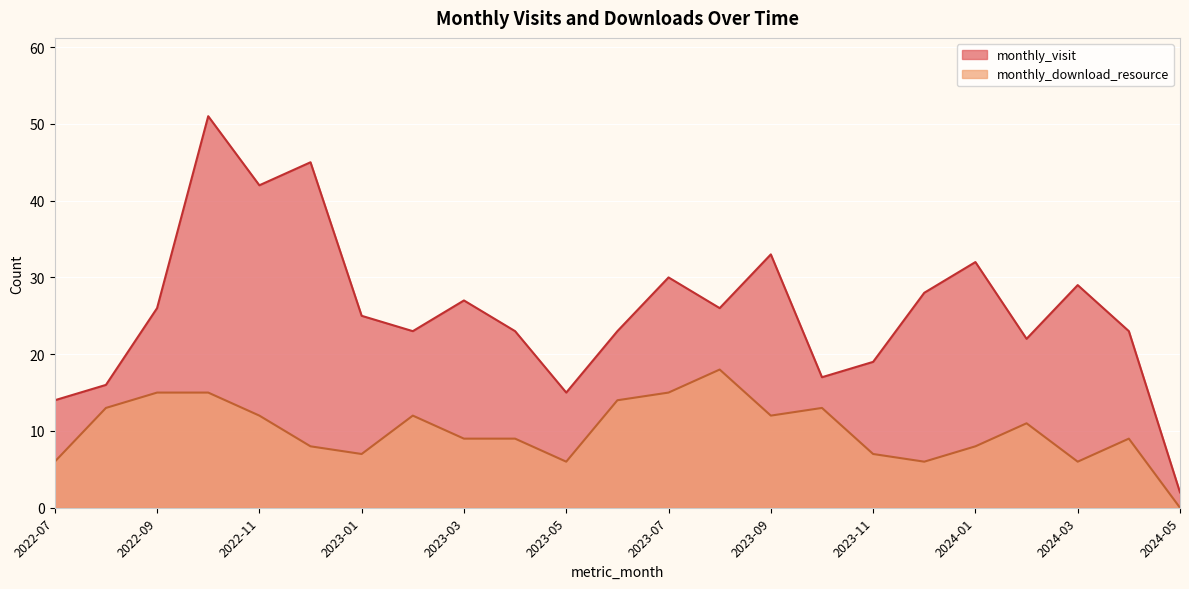

Where does the monthly_download_resource series first go above 9?

2022-08